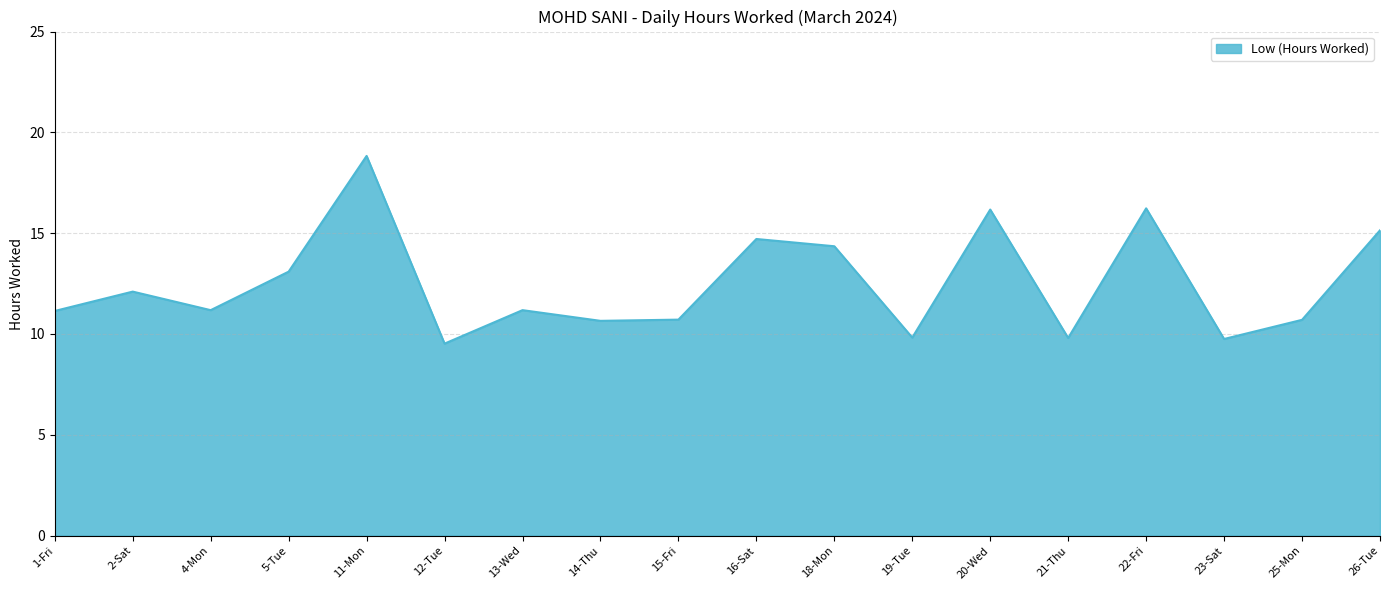

Approximately how many times larger is the value at 25-Mon compared to 1-Fri?

1.0